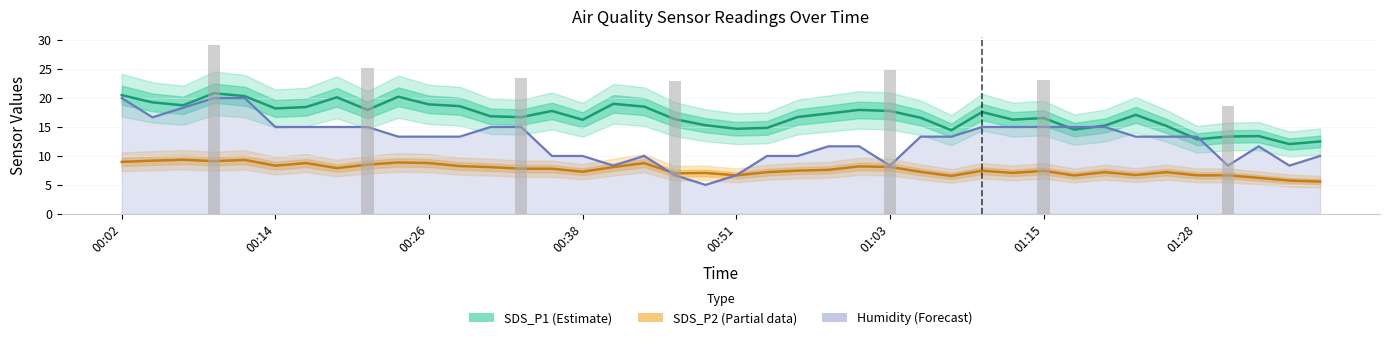

How many categories are shown in the chart?

40